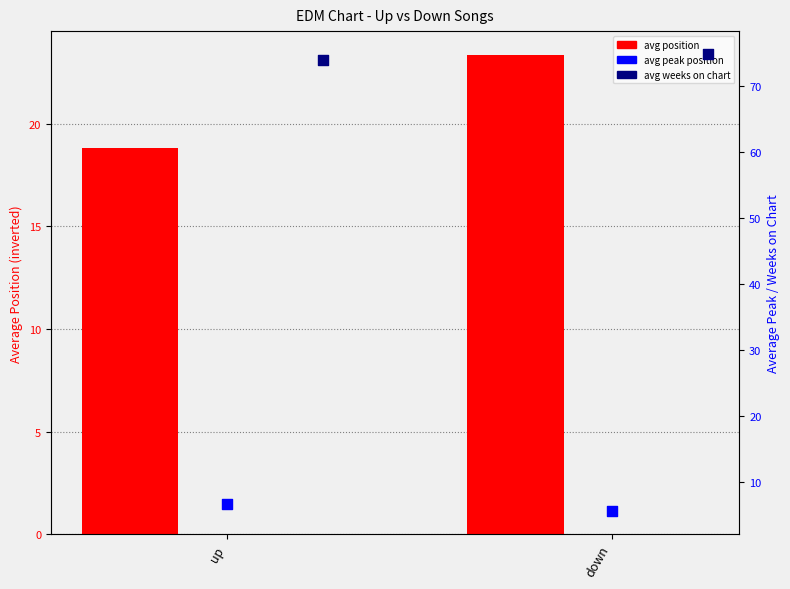

Which series reaches the maximum Y coordinate?

avg weeks on chart